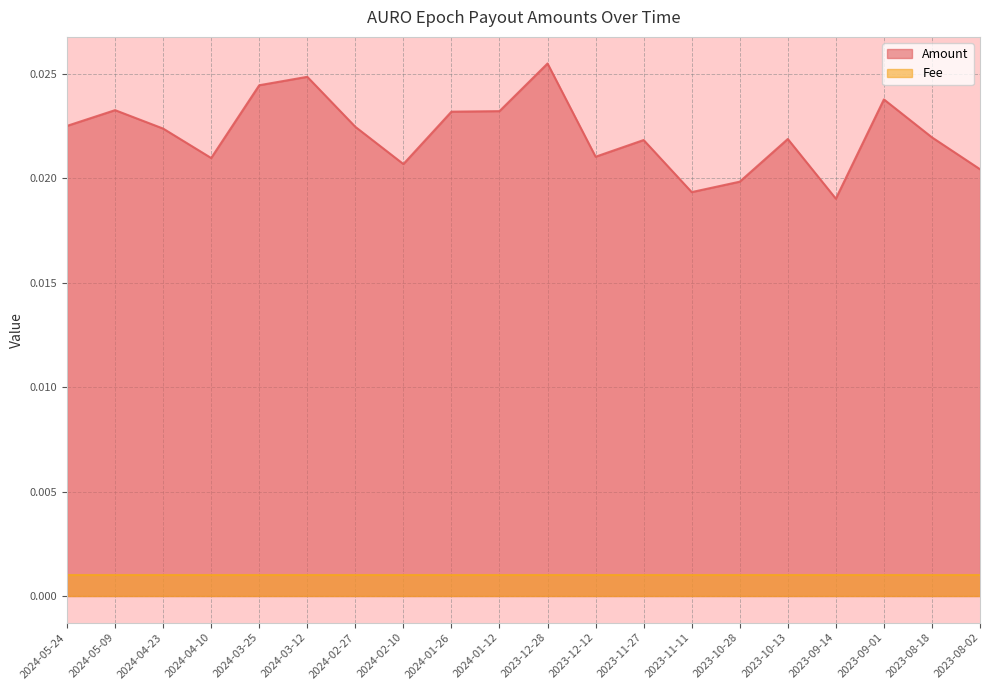

Count the number of categories in the chart.

20